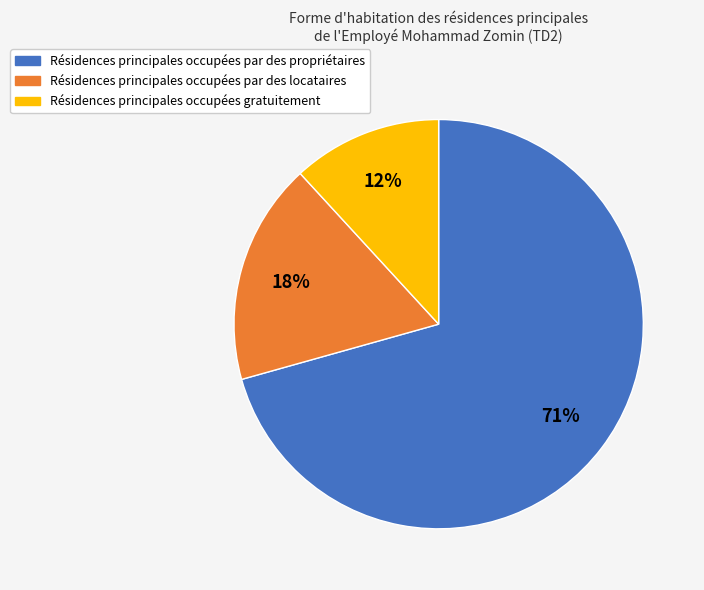

Is it true that Résidences principales occupées par des locataires is 18% of the pie?

True